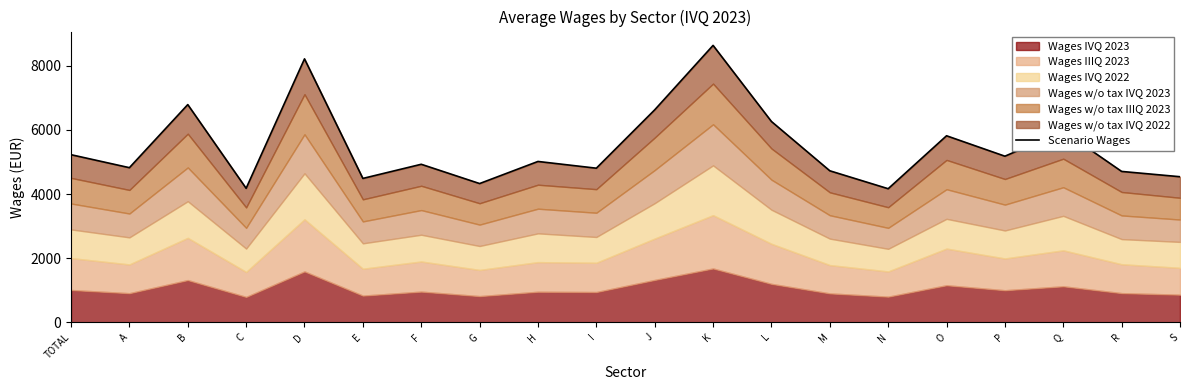

At which category does the data reach its first local peak?

B